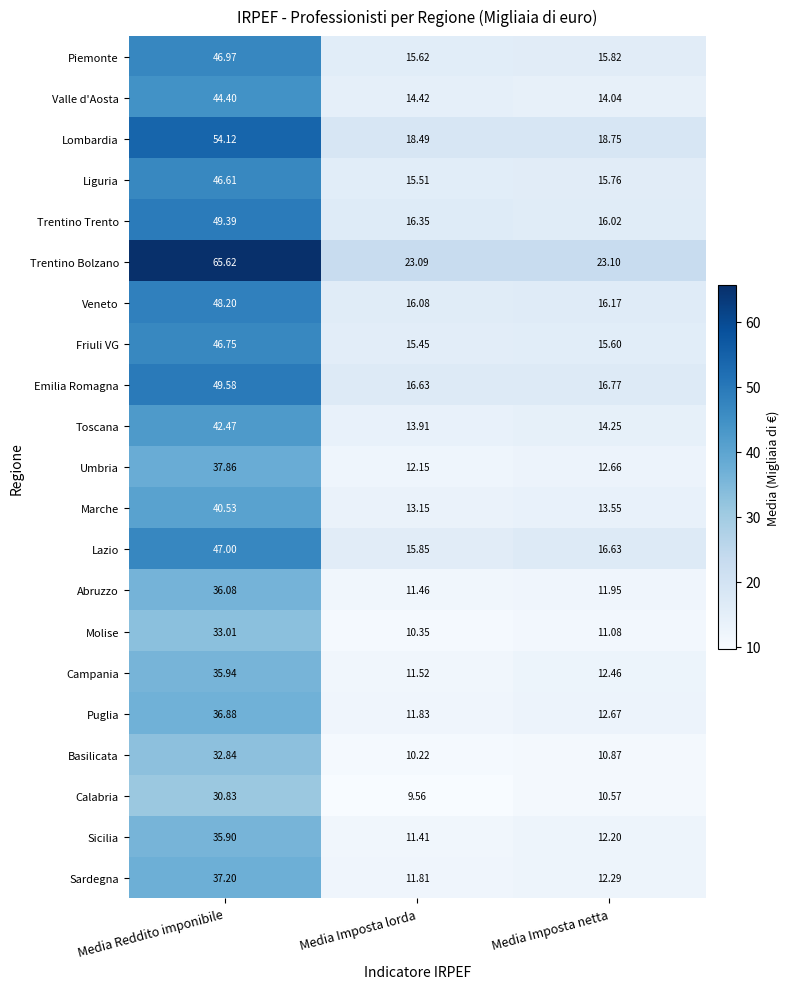

Which category has the lowest value across all series?

Media Imposta lorda